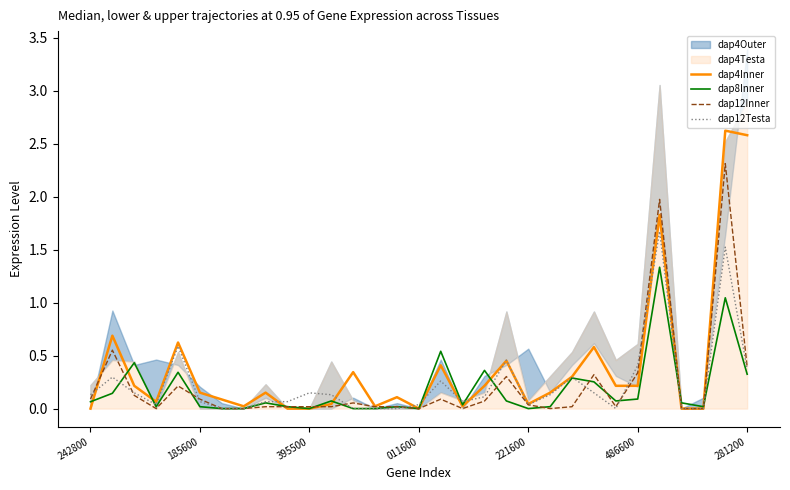

What is the value of the dap12Inner point at the 2nd from the left?

0.6